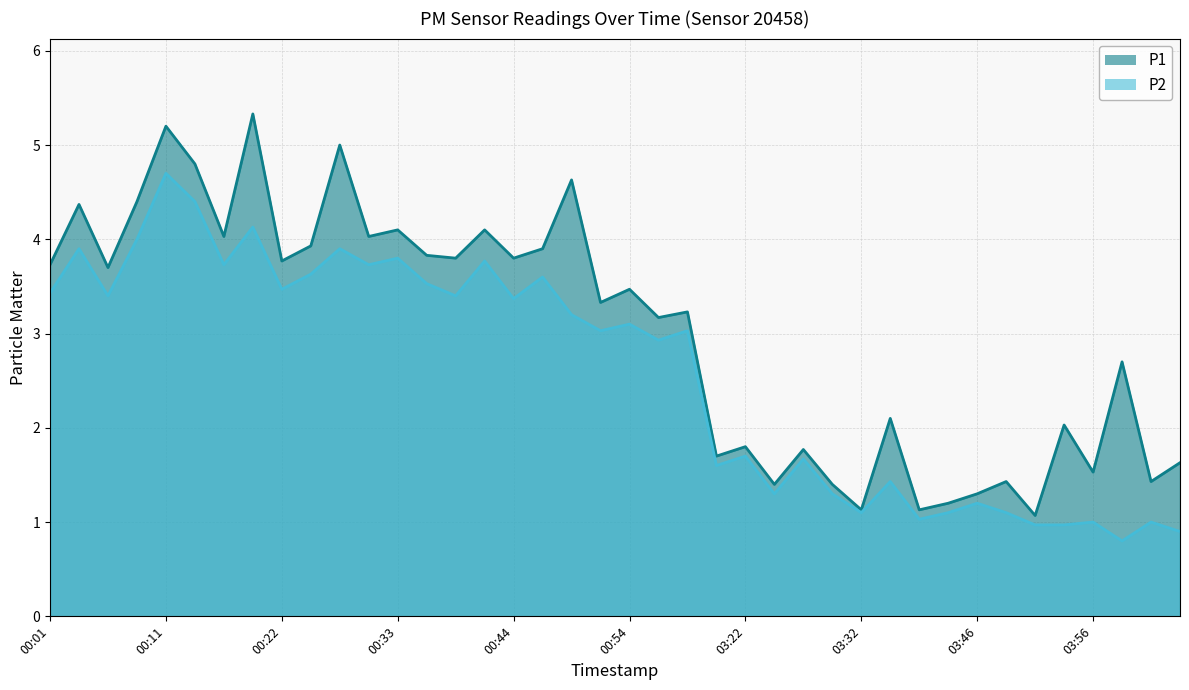

How many interior local valleys does the P1 series have?

15